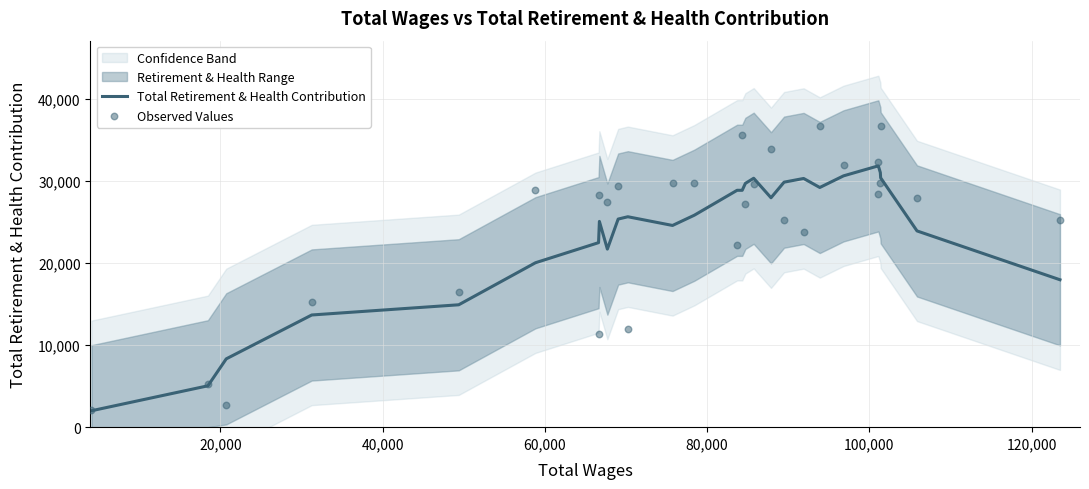

What is the maximum value for Total Retirement & Health Contribution?

31863.4